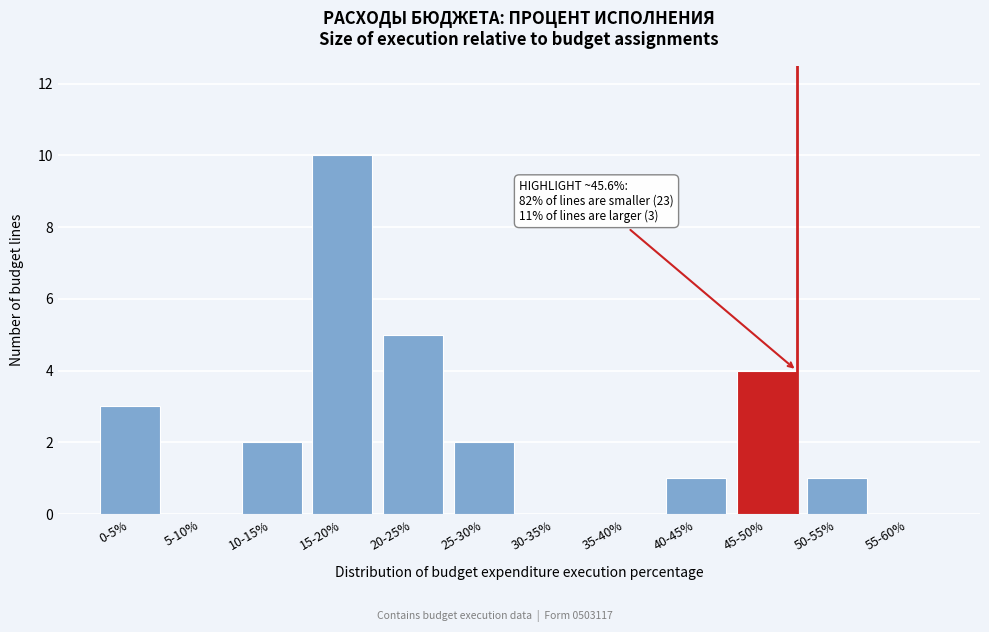

Reading right to left, list all the values displayed in this chart.

55-60%=0	50-55%=1	45-50%=4	40-45%=1	35-40%=0	30-35%=0	25-30%=2	20-25%=5	15-20%=10	10-15%=2	5-10%=0	0-5%=3